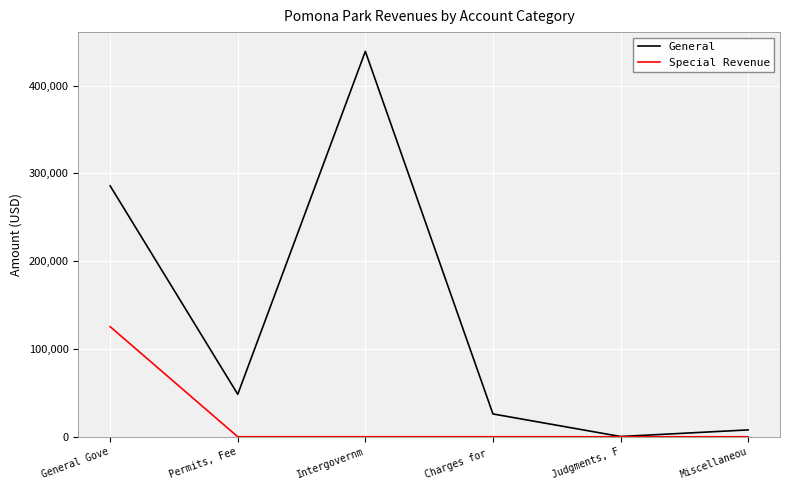

At which category is the sum across all series the highest?

Intergovernm